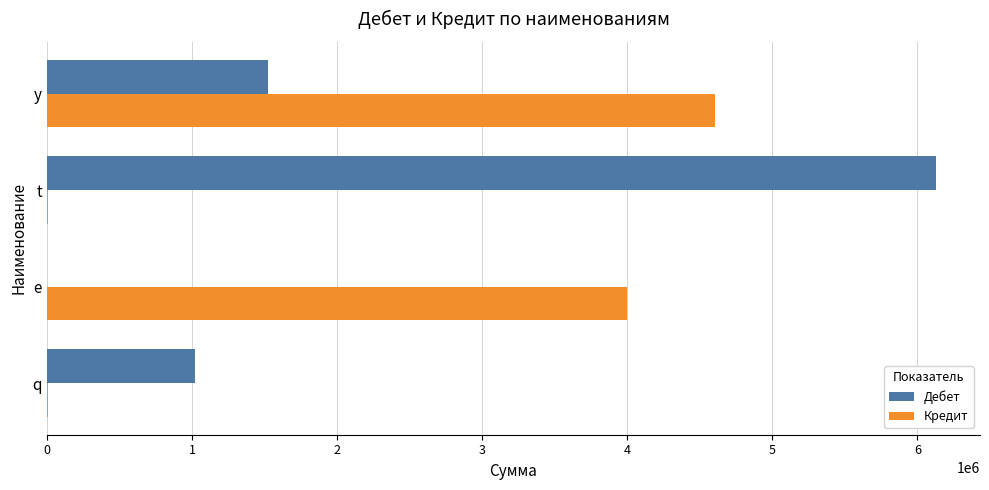

Is the value of Дебет at q greater than the value of Кредит at q?

Yes